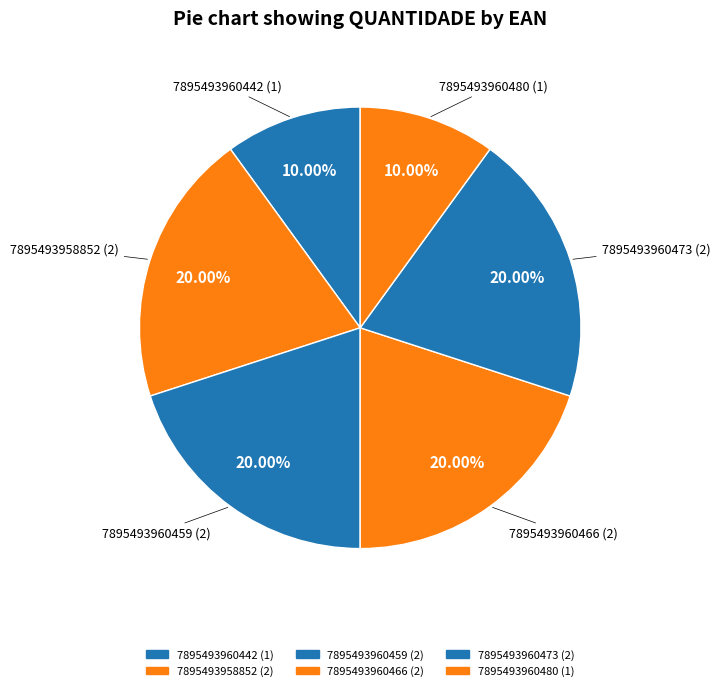

How many segments does this pie chart have?

6